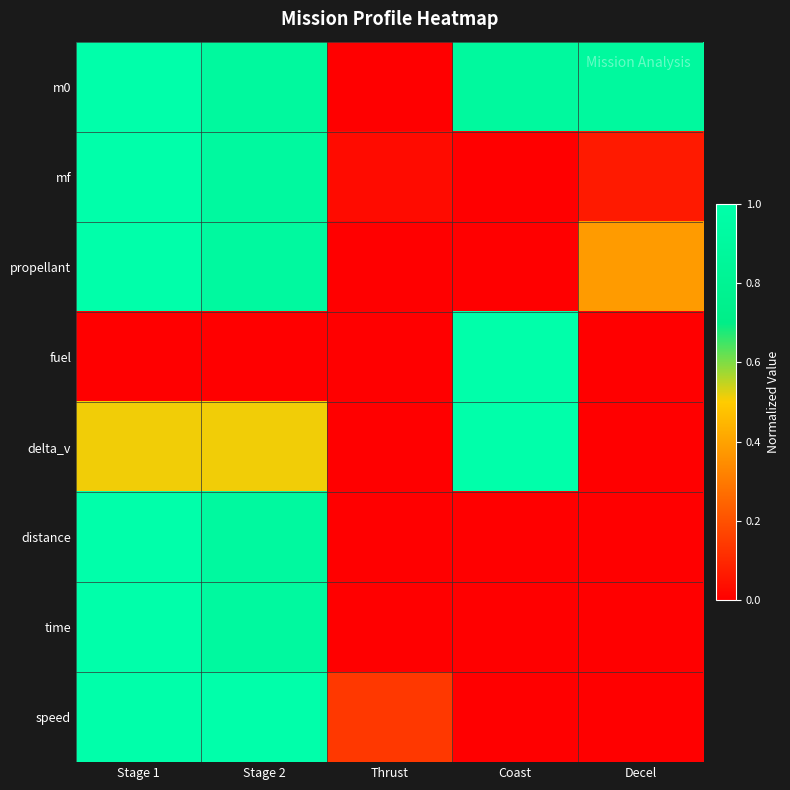

Reading left to right, transcribe all the data shown in this chart.

m0: Stage 1=1.0	Stage 2=0.9	Thrust=0.0	Coast=0.9	Decel=0.9
mf: Stage 1=1.0	Stage 2=0.9	Thrust=0.0	Coast=0.0	Decel=0.1
propellant: Stage 1=1.0	Stage 2=0.9	Thrust=0.0	Coast=0.0	Decel=0.4
fuel: Stage 1=0.0	Stage 2=0.0	Thrust=0.0	Coast=1.0	Decel=0.0
delta_v: Stage 1=0.5	Stage 2=0.5	Thrust=0.0	Coast=1.0	Decel=0.0
distance: Stage 1=1.0	Stage 2=0.9	Thrust=0.0	Coast=0.0	Decel=0.0
time: Stage 1=1.0	Stage 2=0.9	Thrust=0.0	Coast=0.0	Decel=0.0
speed: Stage 1=1.0	Stage 2=1.0	Thrust=0.1	Coast=0.0	Decel=0.0